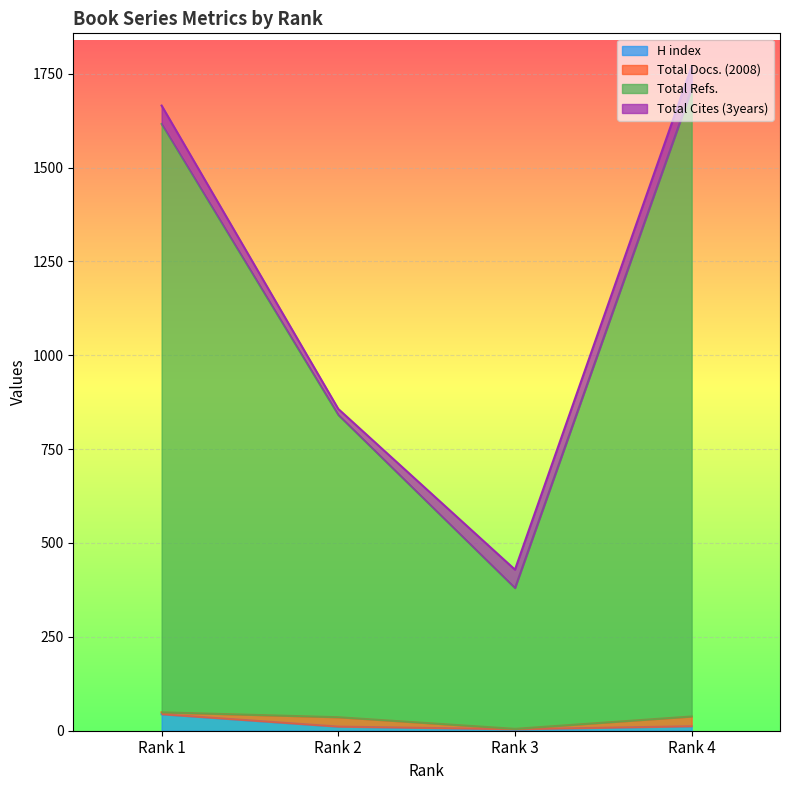

What is the highest value of the H index series?

44